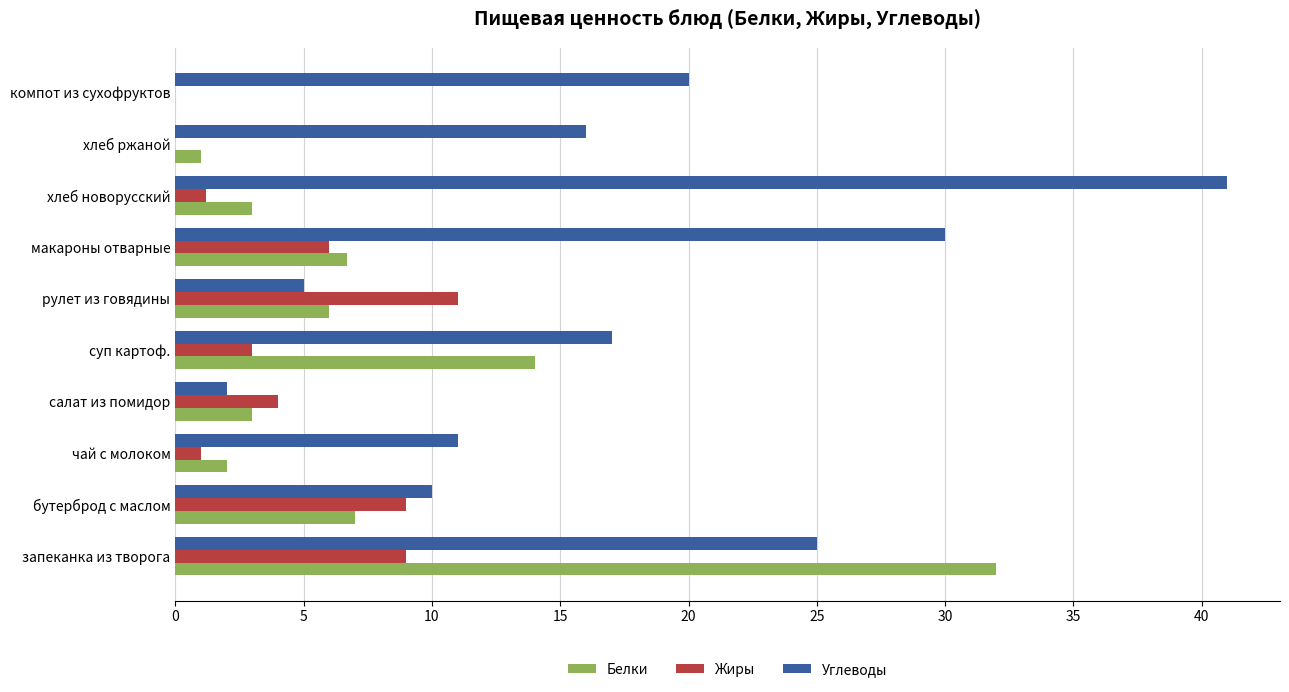

At which label is Белки closest to 16?

суп картоф.